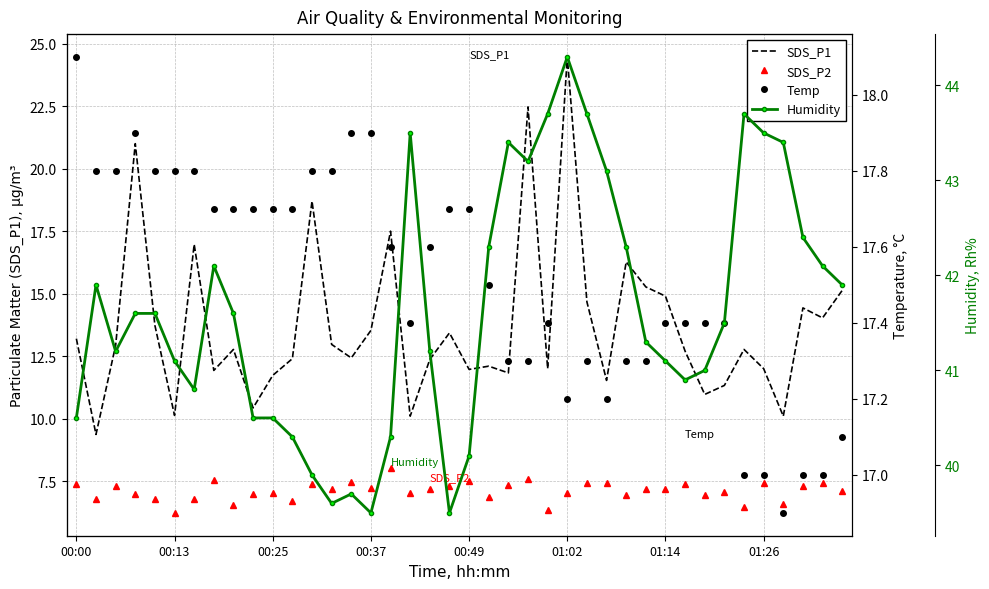

What is the maximum value shown in the chart?

44.3